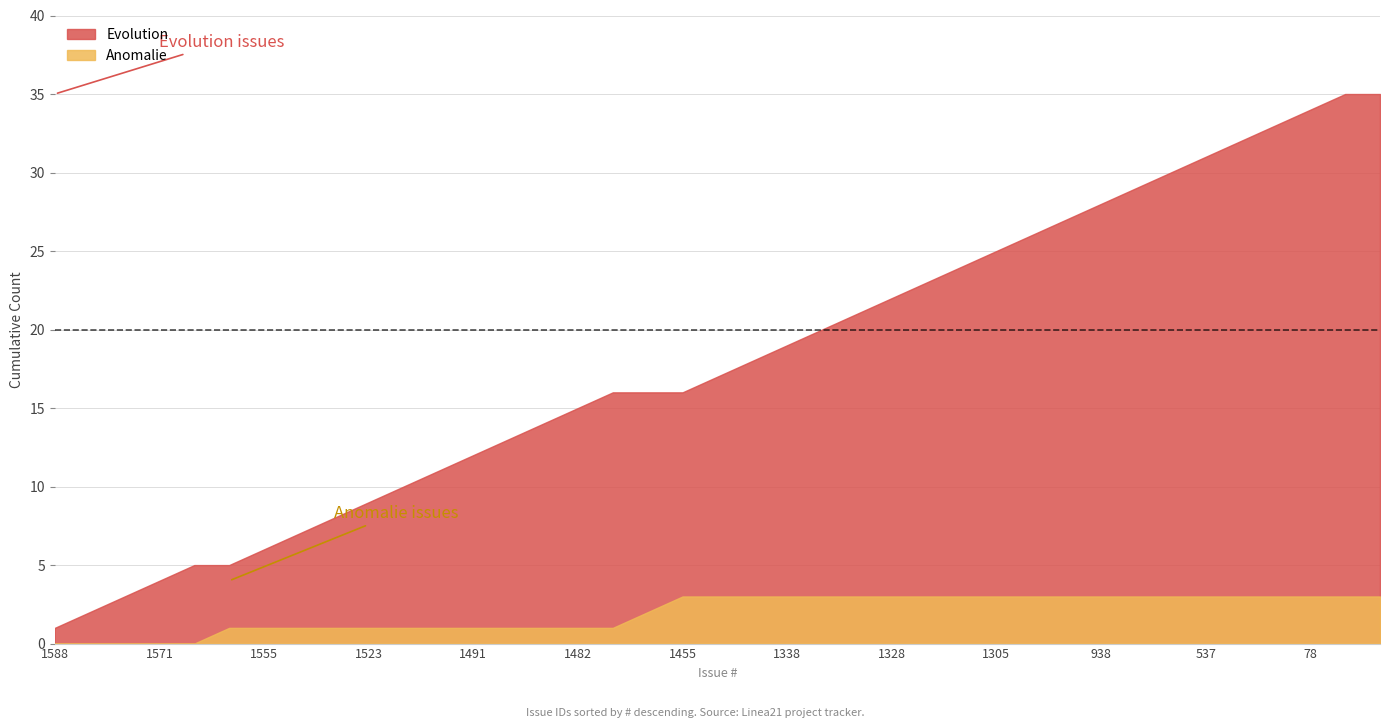

True or false: Anomalie and Evolution cross at least once.

False